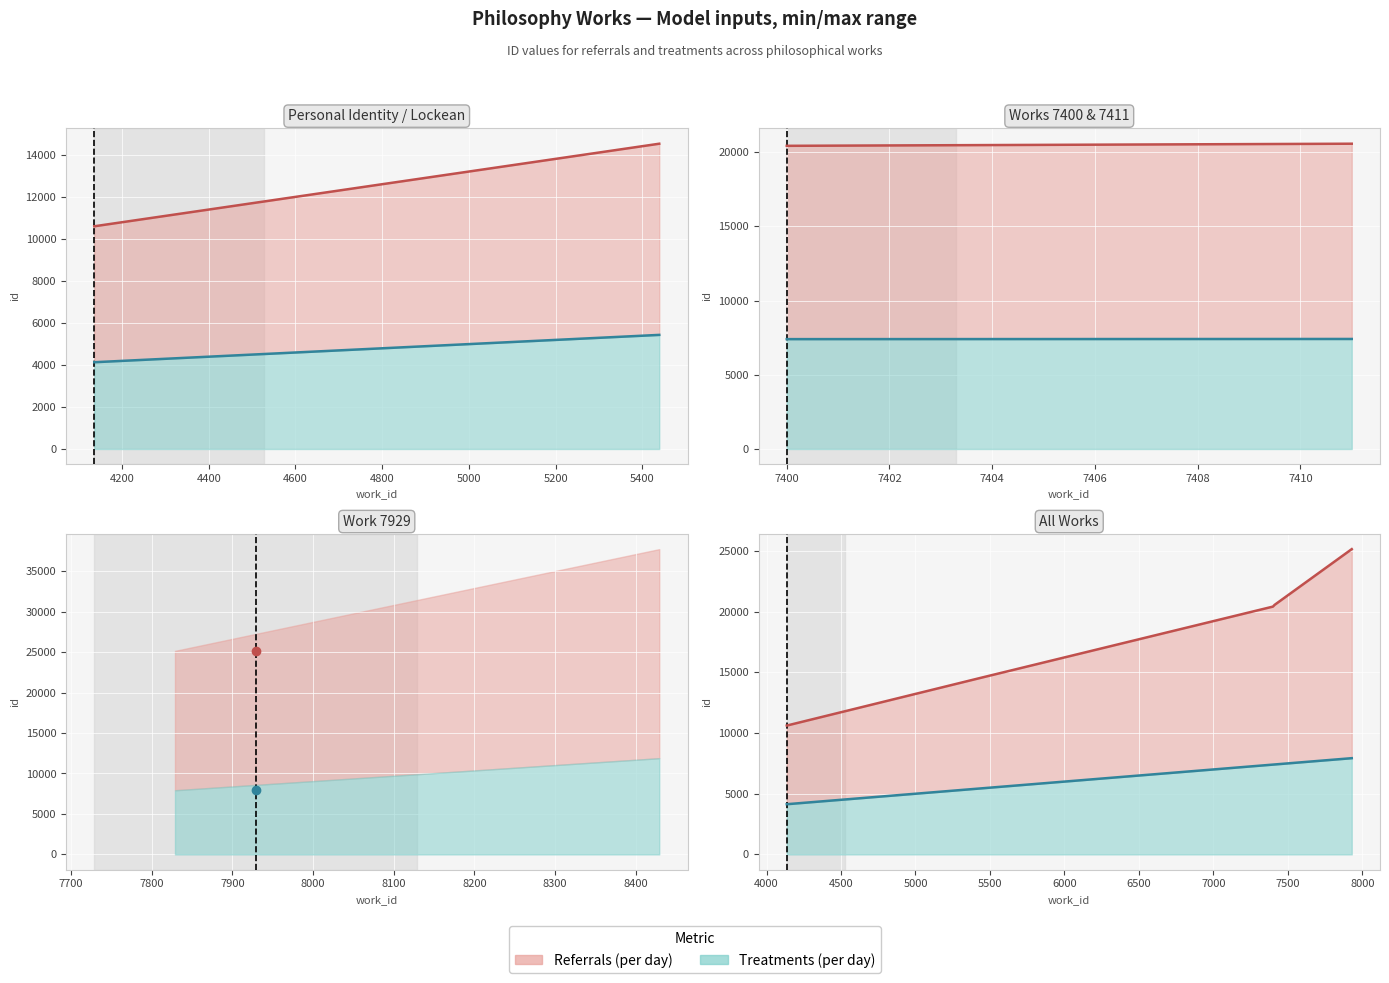

How many values in the Referrals (per day) series are below 20420?

2